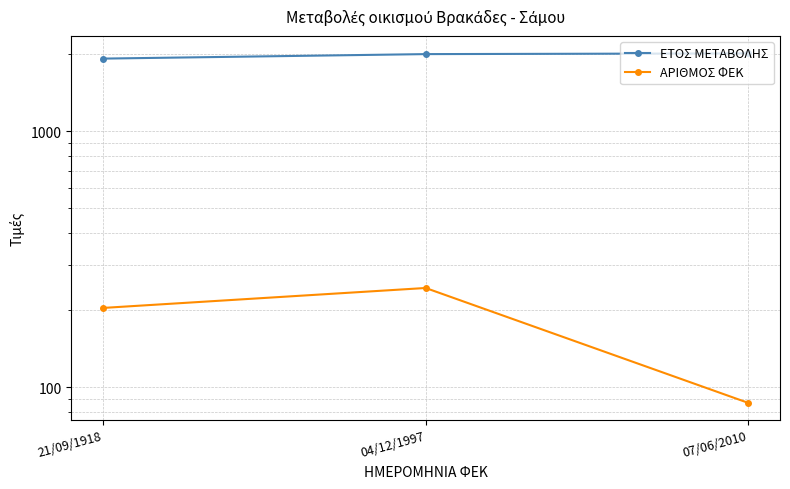

How many distinct data groups are displayed?

2